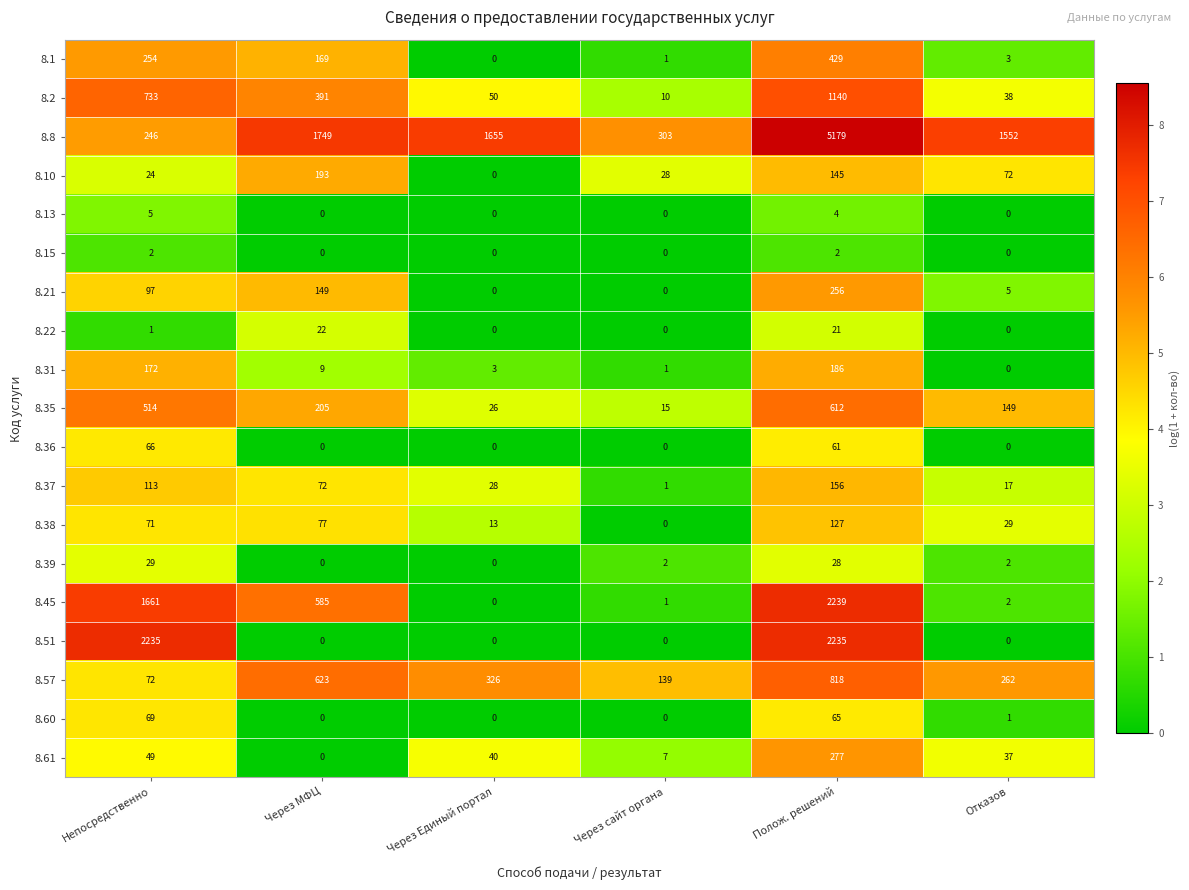

What is the difference between the 8.8 values at Полож. решений and Через Единый портал?

3524